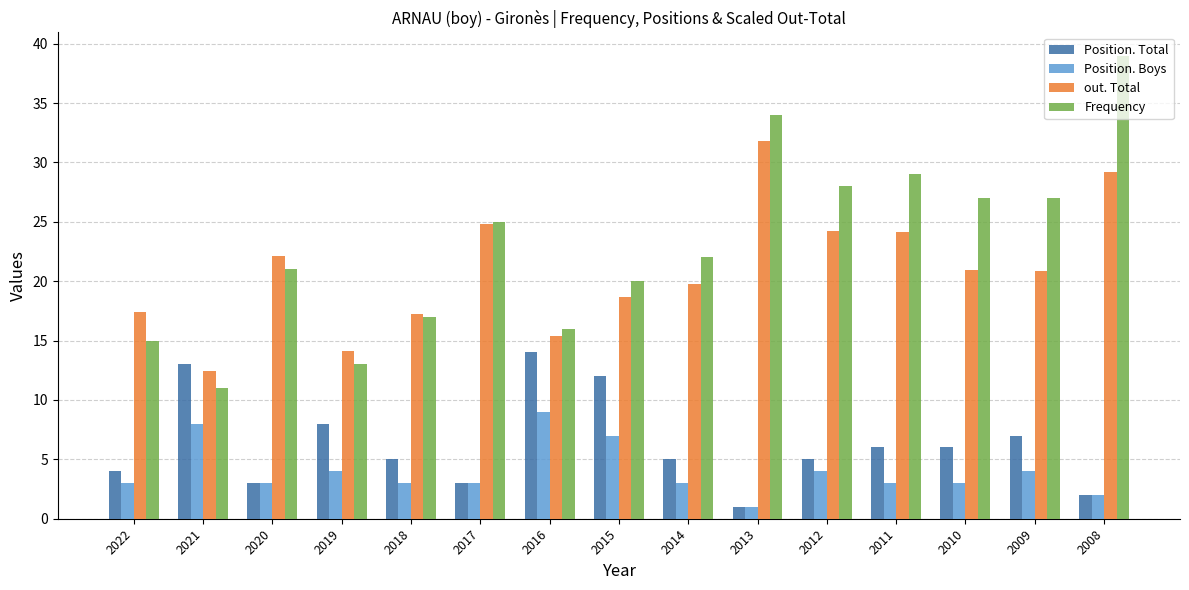

At which label is Position. Total closest to 7?

2009